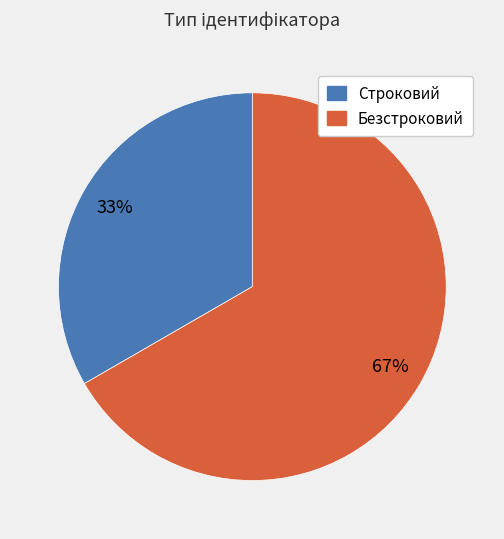

The Строковий slice represents 33% of the pie. True or false?

True